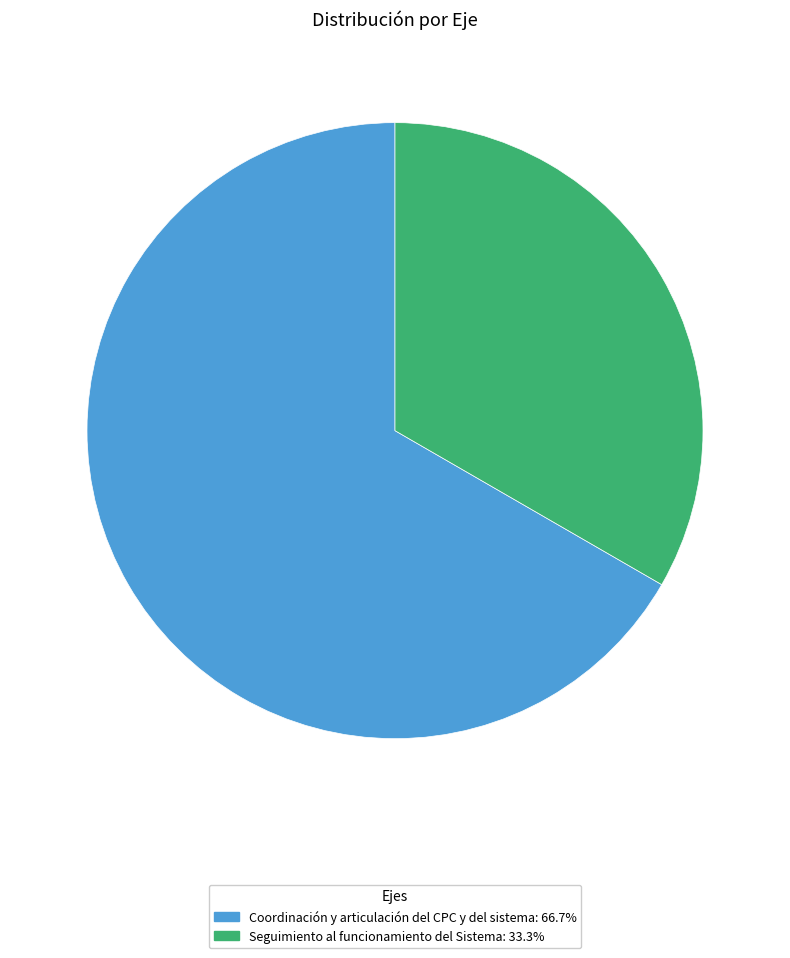

Count the number of slices in the pie.

2